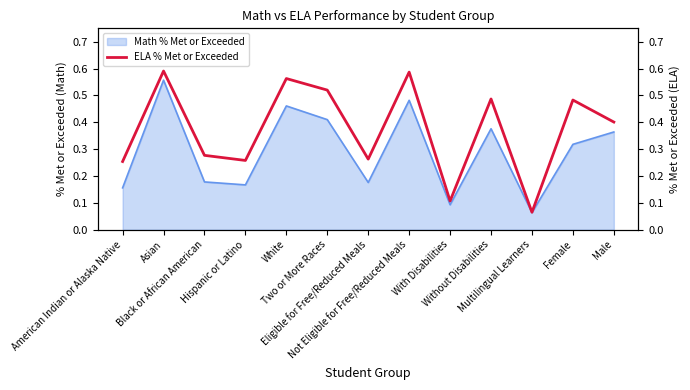

What is the difference between the maximum and second lowest values?

0.5